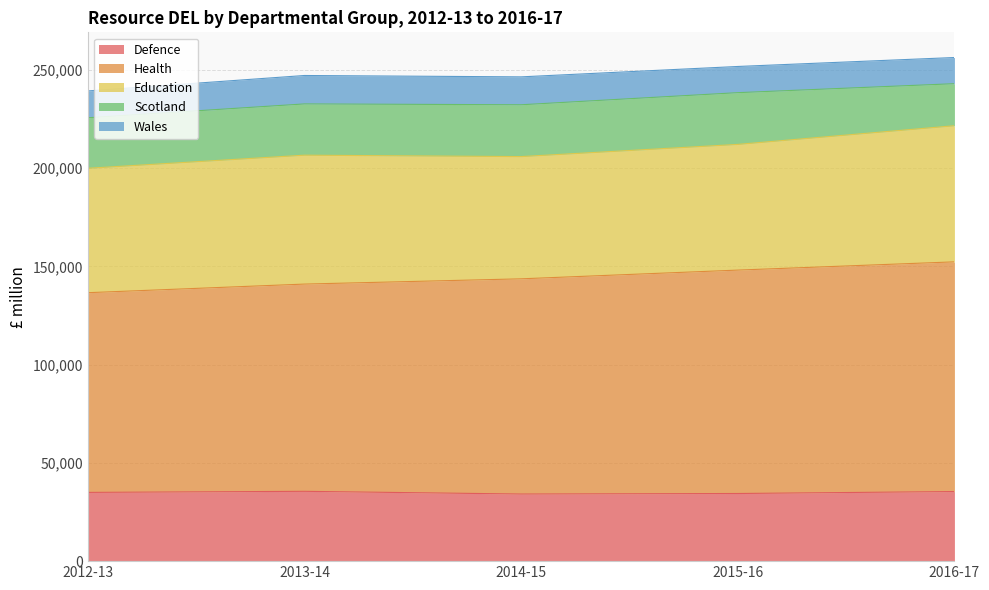

List the labels in order of Education value, smallest first.

2014-15, 2012-13, 2015-16, 2013-14, 2016-17